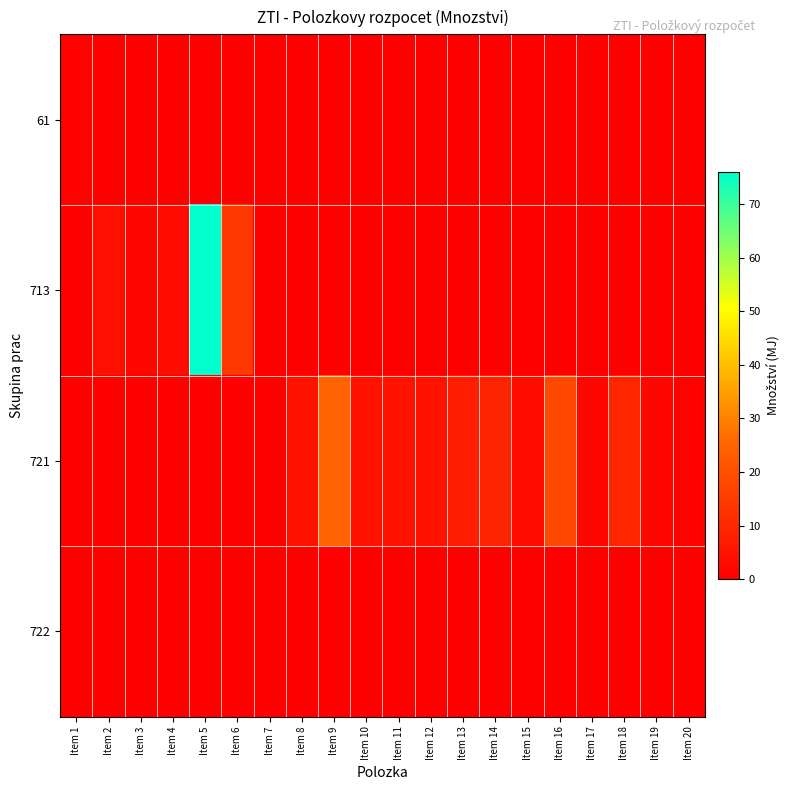

Between Item 8 and Item 19, which is larger?

Item 8